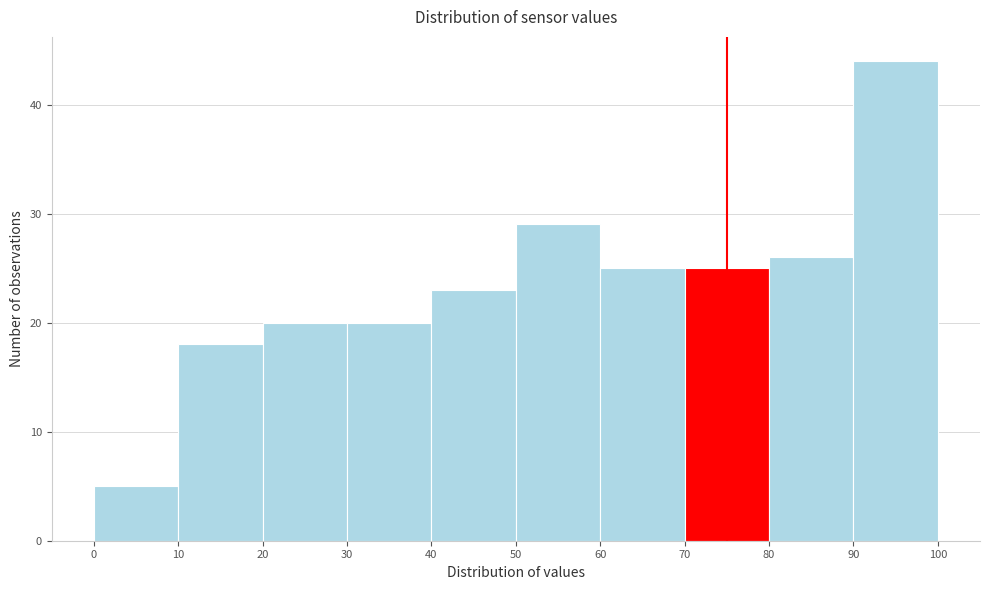

What is the height of the bar covering 0 to 10 on the x-axis? The values are not printed on the chart, so give them approximately, as read against the axis.

5